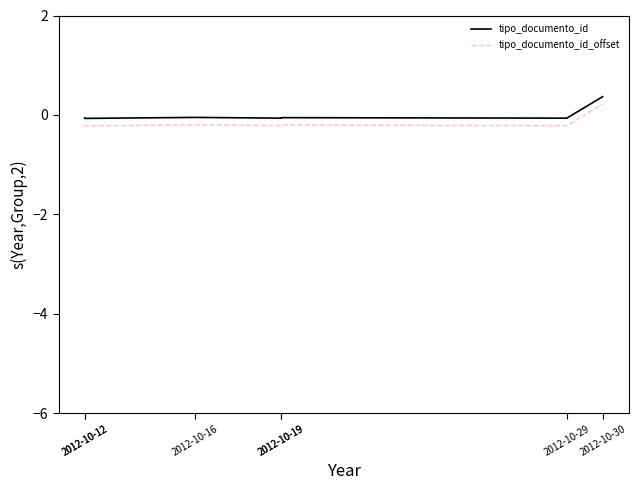

What are all the series names shown in the legend?

tipo_documento_id, tipo_documento_id_offset